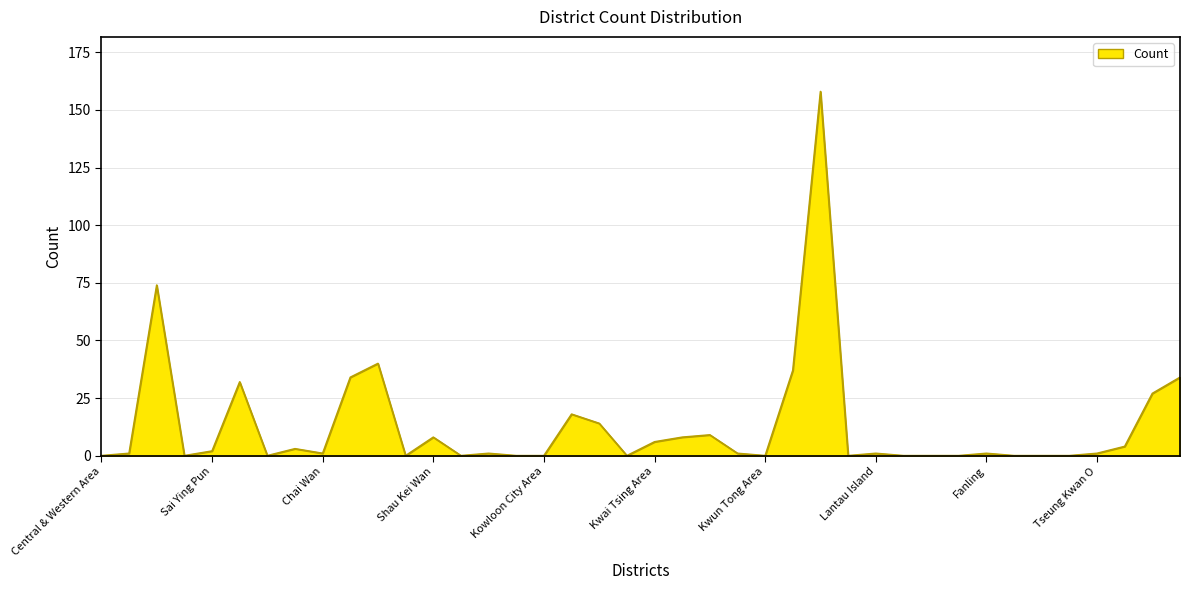

Reading right to left, transcribe all the data shown in this chart.

34	27	4	1	0	0	0	1	0	0	0	1	0	158	37	0	1	9	8	6	0	14	18	0	0	1	0	8	0	40	34	1	3	0	32	2	0	74	1	0